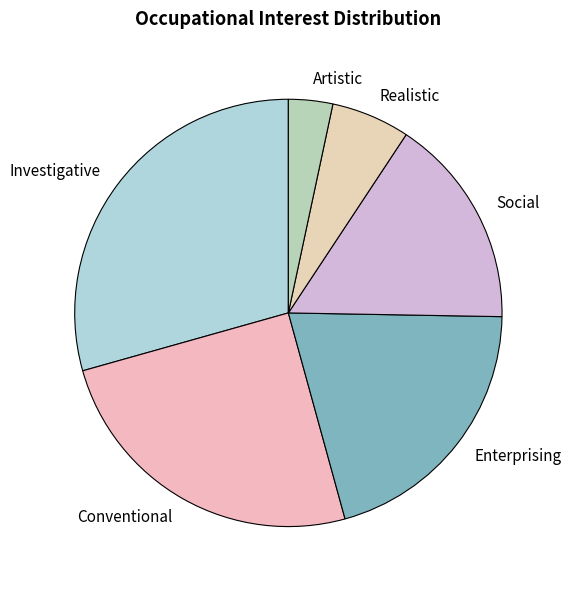

Is there any slice that represents more than half of the pie?

No